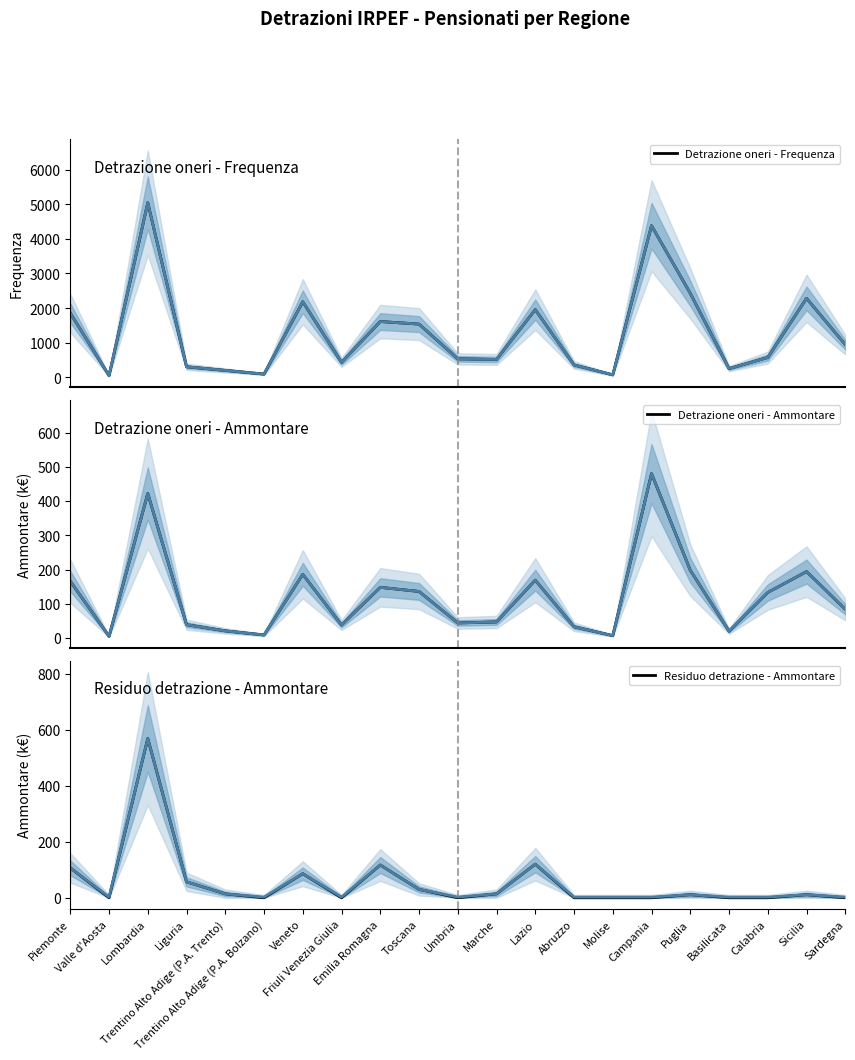

List the series in order of their peak value, highest first.

Detrazione oneri - Frequenza, Residuo detrazione - Ammontare, Detrazione oneri - Ammontare